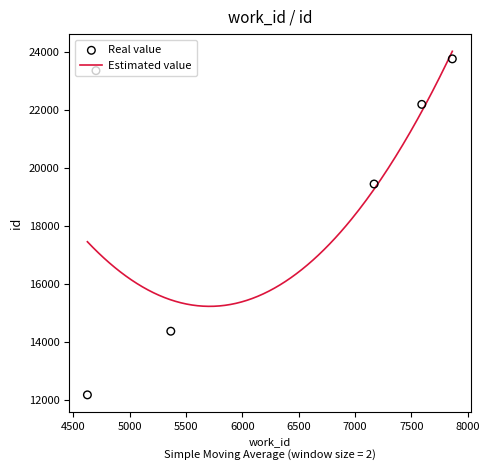

Between 4702 and 7593, which is larger?

4702